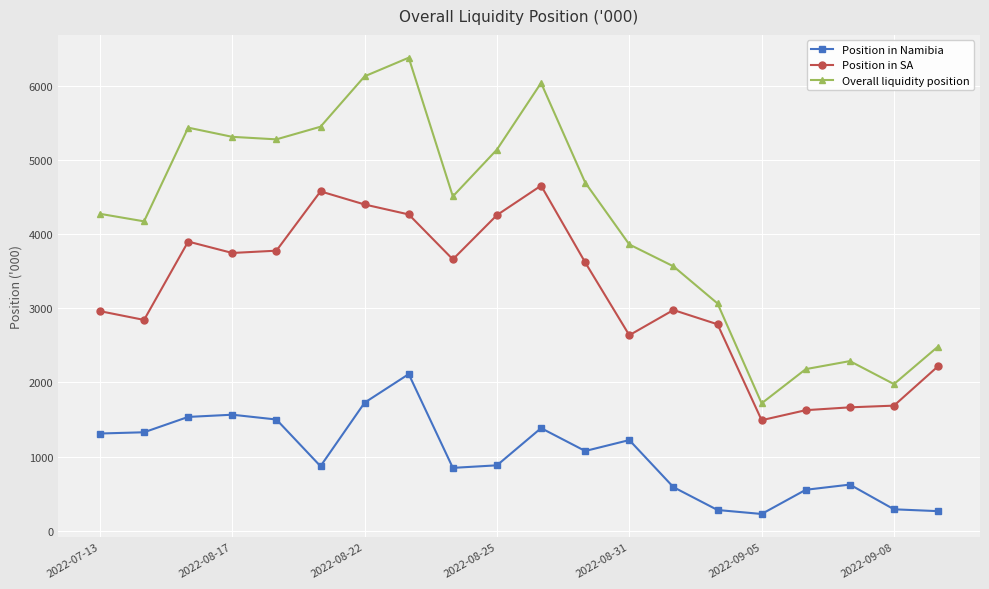

Rank the series by their average value, from highest to lowest.

Overall liquidity position, Position in SA, Position in Namibia